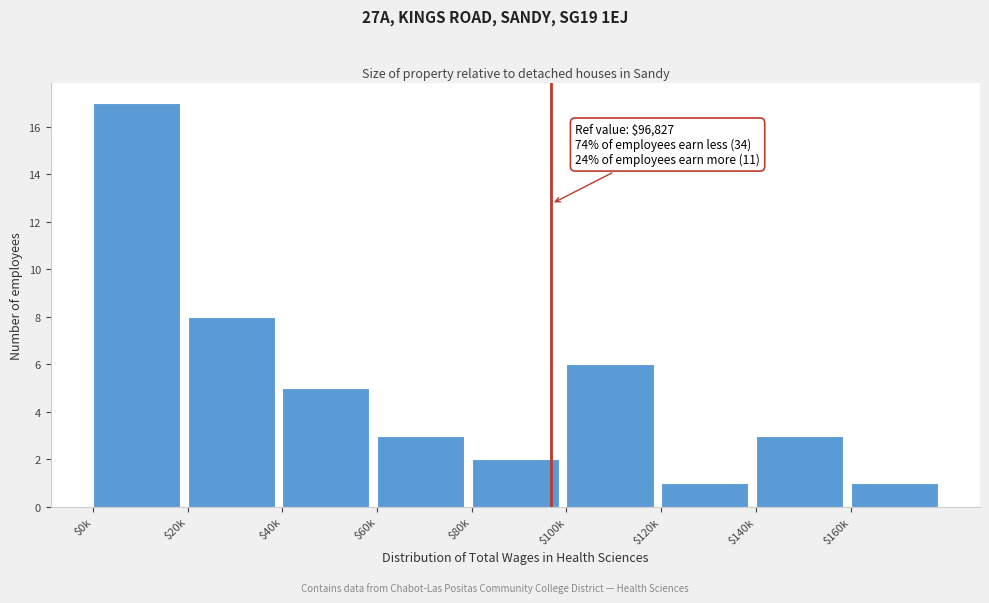

Reading left to right, transcribe all the data shown in this chart.

17	8	5	3	2	6	1	3	1